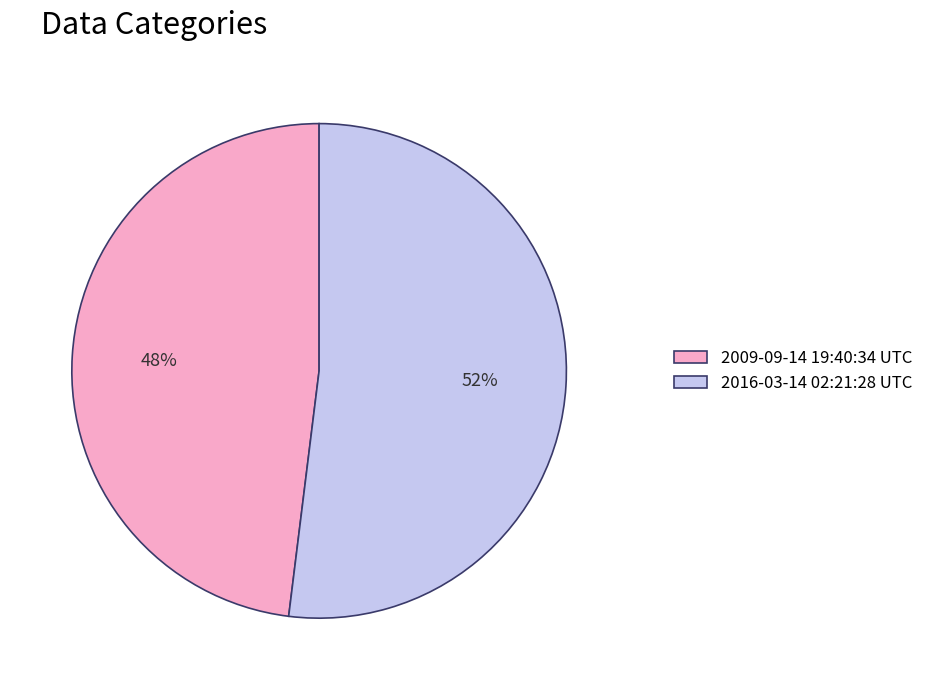

To the nearest percent, what is the average slice percentage?

50%